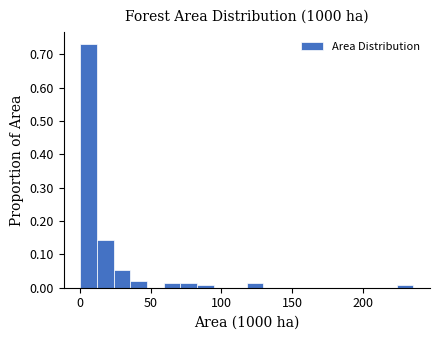

Around what value on the x-axis is the tallest bar? Give the approximate position of its centre, as read against the axis.

5